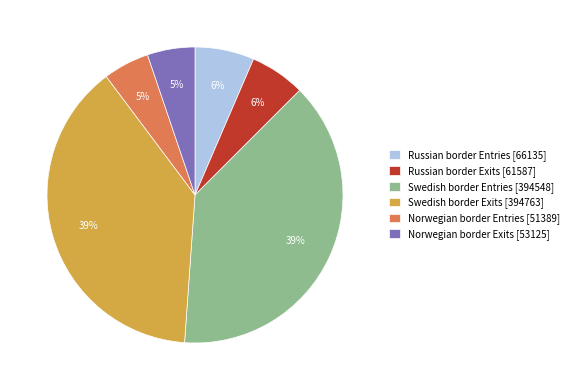

Do Norwegian border Exits and Russian border Entries together represent more than half of the pie?

No